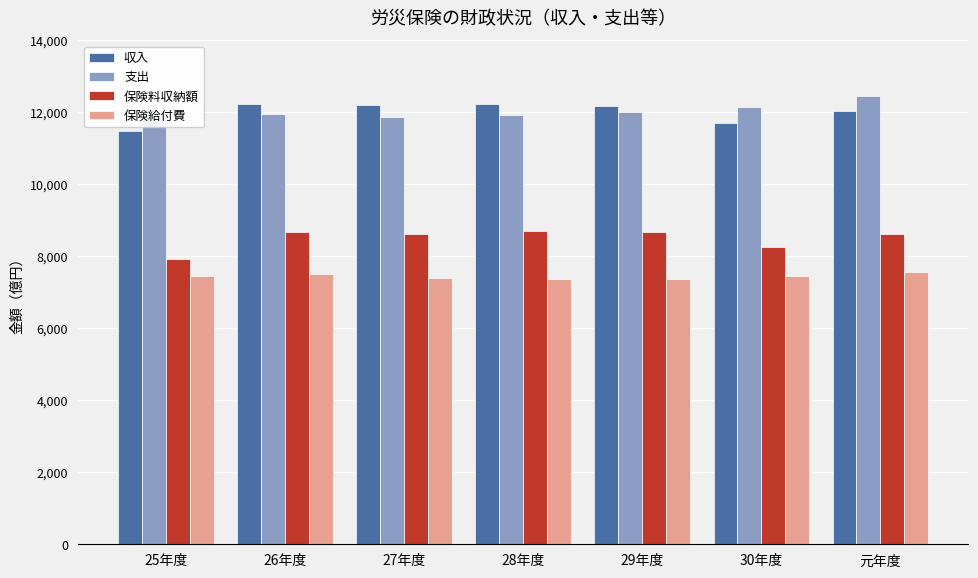

What is the spread (max minus min) of values at 29年度?

4797